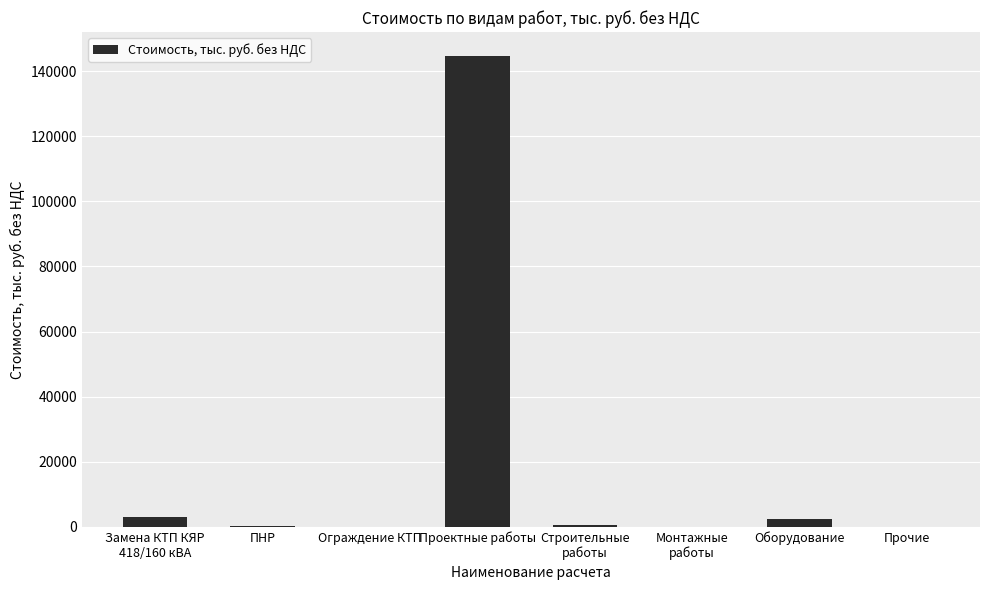

Are the bars horizontal?

No